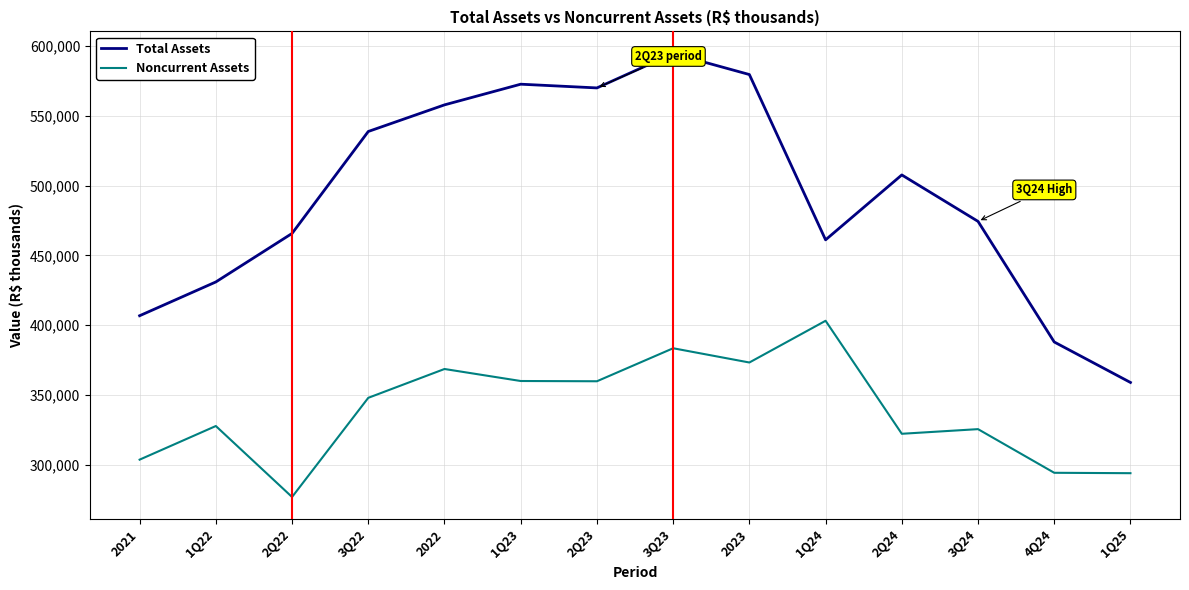

True or false: Noncurrent Assets and Total Assets intersect in this chart.

False